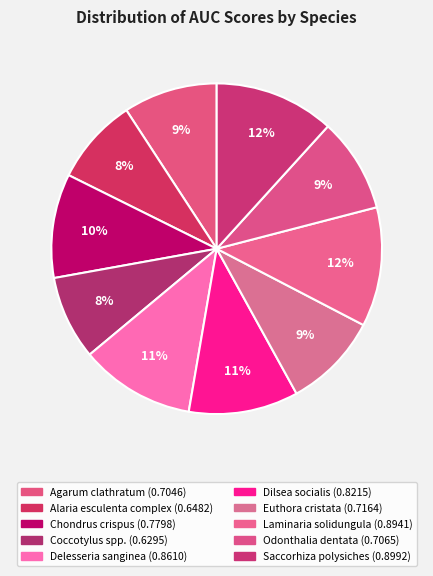

Count the number of slices in the pie.

10